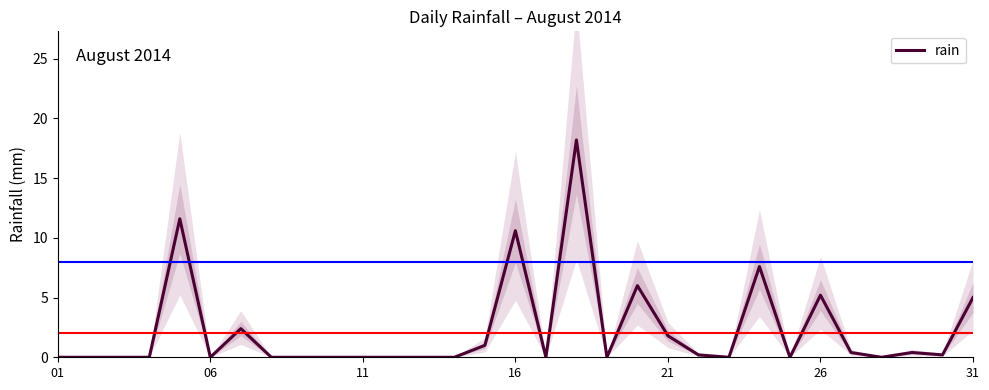

The rain series shows 14.7 at 16. True or false?

False